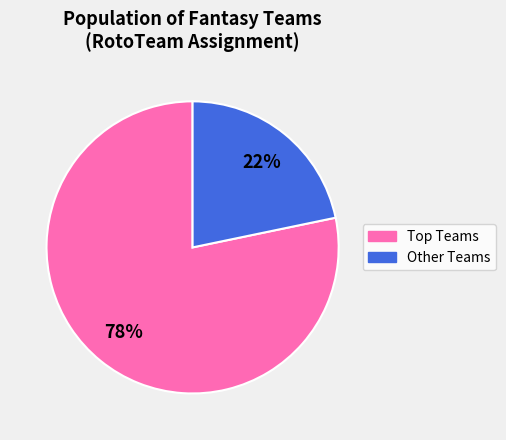

Does any single category account for the majority?

Yes